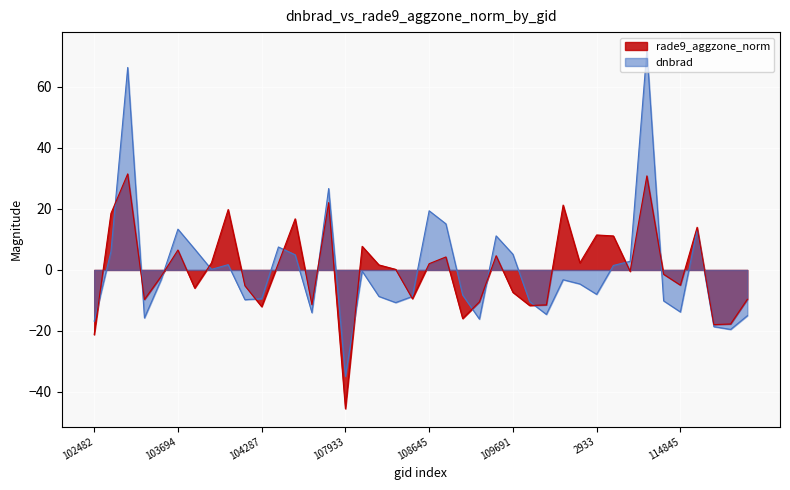

Reading right to left, what are all the values shown in this chart?

dnbrad: 115321=-15.0	115209=-19.5	115096=-18.6	114958=13.3	114845=-13.8	114731=-10.1	114496=72.1	114382=2.8	114267=1.5	2933=-8.0	110385=-4.6	110213=-3.2	2276=-14.6	109866=-10.4	109691=5.2	109679=11.2	109157=-16.1	108816=-8.2	108802=15.1	108645=19.4	108632=-8.7	108455=-10.7	108281=-8.7	108103=-0.4	107933=-34.9	107744=26.7	107573=-14.0	104530=5.0	104414=7.5	104287=-9.4	104170=-9.8	103936=1.7	103818=0.2	103702=6.8	103694=13.4	103574=-3.2	103338=-15.7	102980=66.4	539=6.0	102482=-16.8
rade9_aggzone_norm: 115321=-9.6	115209=-17.7	115096=-17.9	114958=14.0	114845=-5.0	114731=-1.4	114496=30.8	114382=-0.5	114267=11.2	2933=11.5	110385=2.3	110213=21.3	2276=-11.5	109866=-11.6	109691=-7.3	109679=4.7	109157=-10.5	108816=-15.9	108802=4.3	108645=2.1	108632=-9.4	108455=0.2	108281=1.6	108103=7.8	107933=-45.5	107744=22.1	107573=-11.4	104530=16.8	104414=2.2	104287=-12.0	104170=-5.2	103936=19.8	103818=2.3	103702=-5.9	103694=6.5	103574=-2.1	103338=-9.7	102980=31.5	539=18.5	102482=-21.2